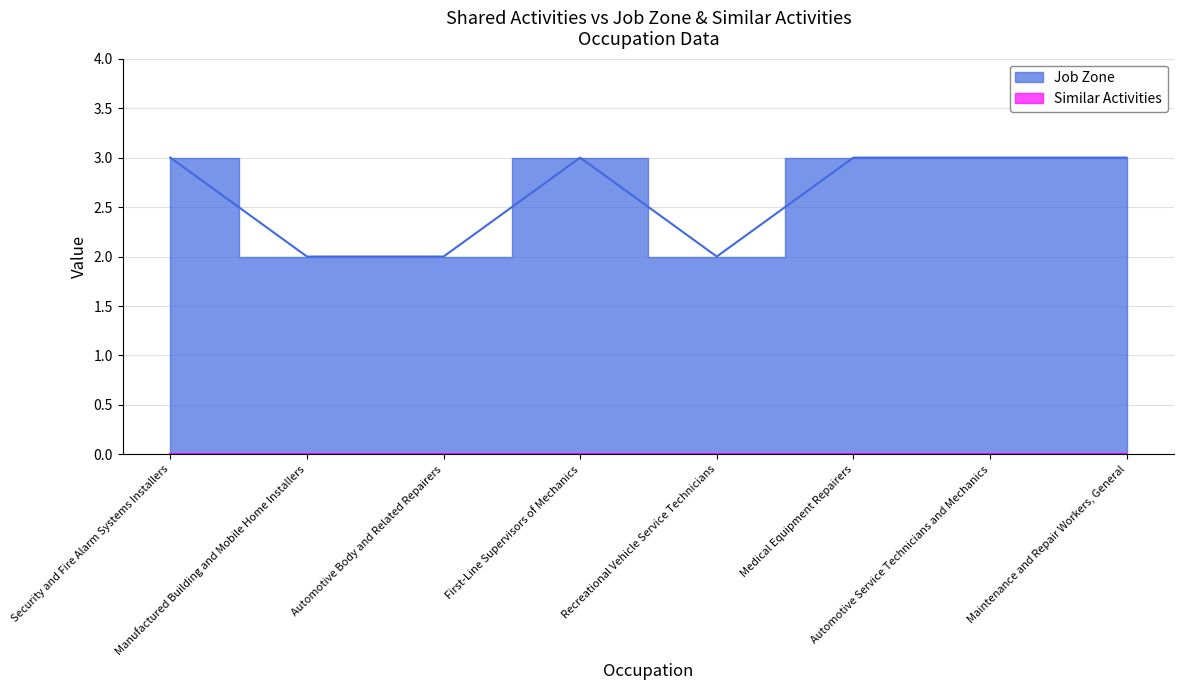

What is the difference between the maximum and minimum values?

1